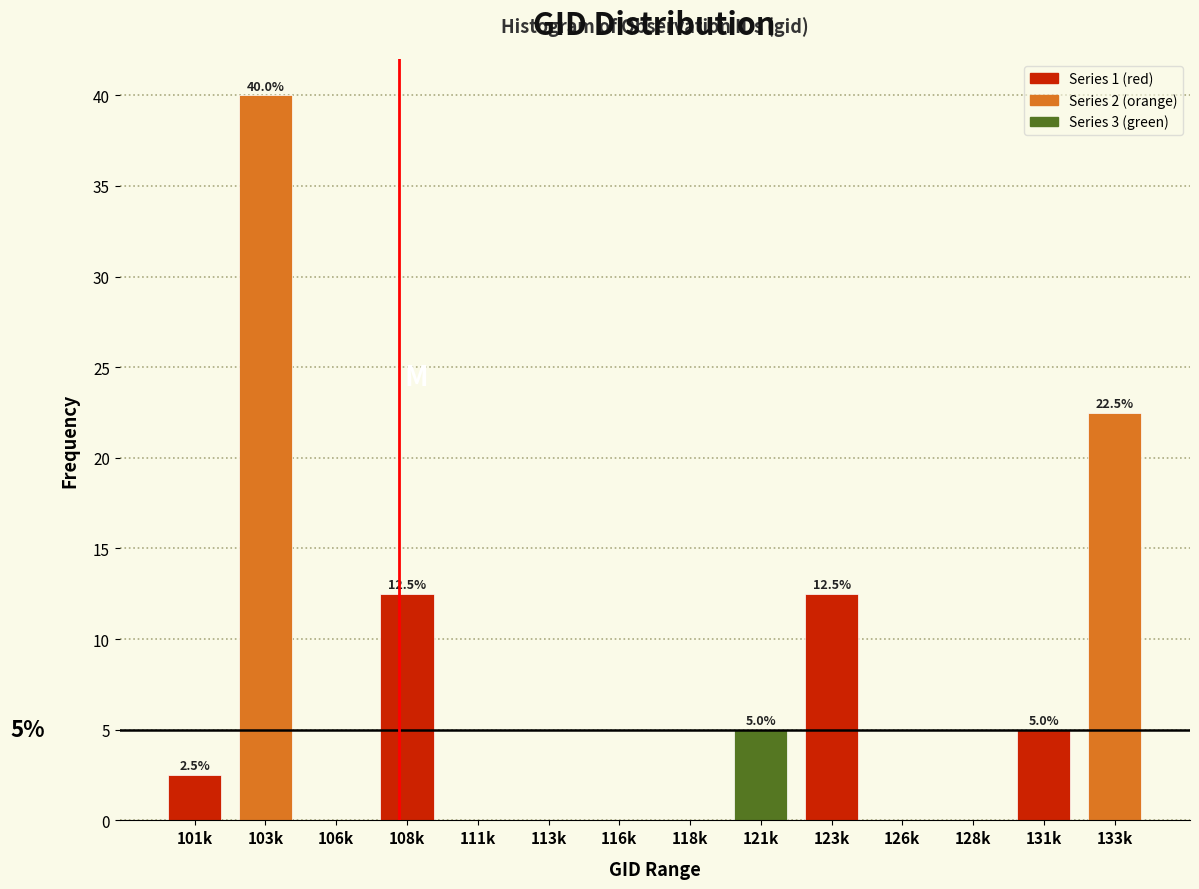

Reading right to left, list all the values displayed in this chart.

133k=22.5	131k=5.0	128k=0.0	126k=0.0	123k=12.5	121k=5.0	118k=0.0	116k=0.0	113k=0.0	111k=0.0	108k=12.5	106k=0.0	103k=40.0	101k=2.5